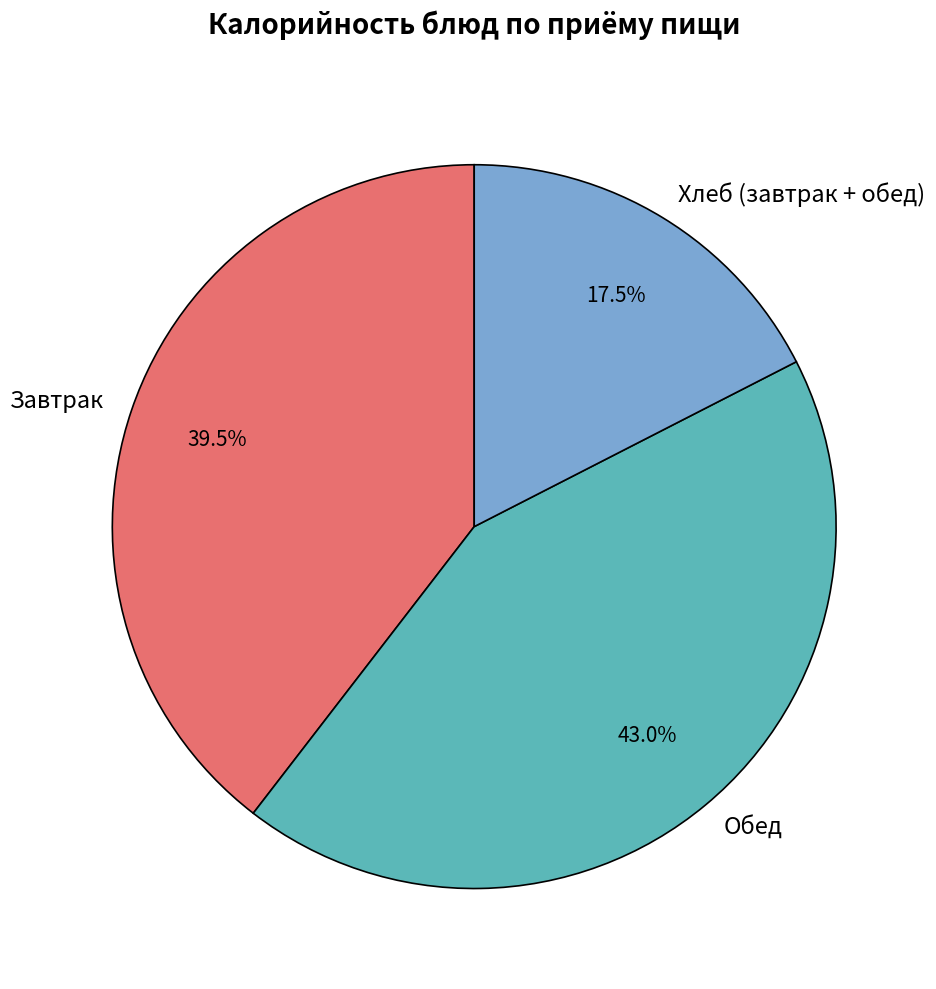

Which category has the biggest portion of the pie?

Обед